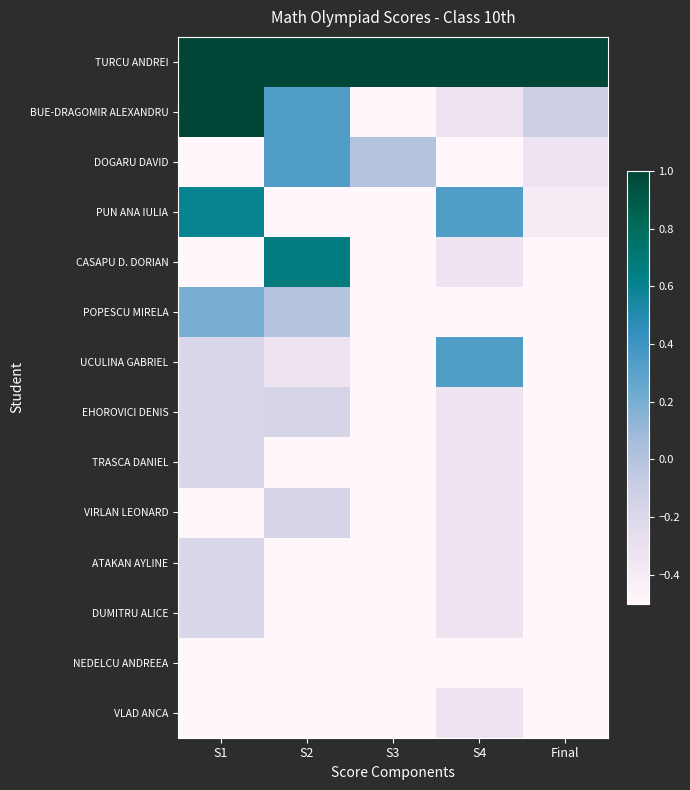

Reading left to right, extract all data points from this chart.

TURCU ANDREI: S1=1.0	S2=1.0	S3=1.0	S4=1.0	Final=1.0
BUE-DRAGOMIR ALEXANDRU: S1=1.0	S2=0.3	S3=-1.0	S4=-0.3	Final=-0.1
DOGARU DAVID: S1=-0.6	S2=0.3	S3=0.0	S4=-1.0	Final=-0.3
PUN ANA IULIA: S1=0.6	S2=-0.5	S3=-1.0	S4=0.3	Final=-0.4
CASAPU D. DORIAN: S1=-1.0	S2=0.7	S3=-1.0	S4=-0.3	Final=-0.6
POPESCU MIRELA: S1=0.2	S2=0.0	S3=-1.0	S4=-1.0	Final=-0.6
UCULINA GABRIEL: S1=-0.2	S2=-0.3	S3=-1.0	S4=0.3	Final=-0.6
EHOROVICI DENIS: S1=-0.2	S2=-0.2	S3=-1.0	S4=-0.3	Final=-0.6
TRASCA DANIEL: S1=-0.2	S2=-0.5	S3=-1.0	S4=-0.3	Final=-0.7
VIRLAN LEONARD: S1=-0.6	S2=-0.2	S3=-1.0	S4=-0.3	Final=-0.7
ATAKAN AYLINE: S1=-0.2	S2=-0.7	S3=-1.0	S4=-0.3	Final=-0.8
DUMITRU ALICE: S1=-0.2	S2=-1.0	S3=-1.0	S4=-0.3	Final=-0.9
NEDELCU ANDREEA: S1=-0.6	S2=-0.7	S3=-1.0	S4=-1.0	Final=-1.0
VLAD ANCA: S1=-0.6	S2=-1.0	S3=-1.0	S4=-0.3	Final=-1.0